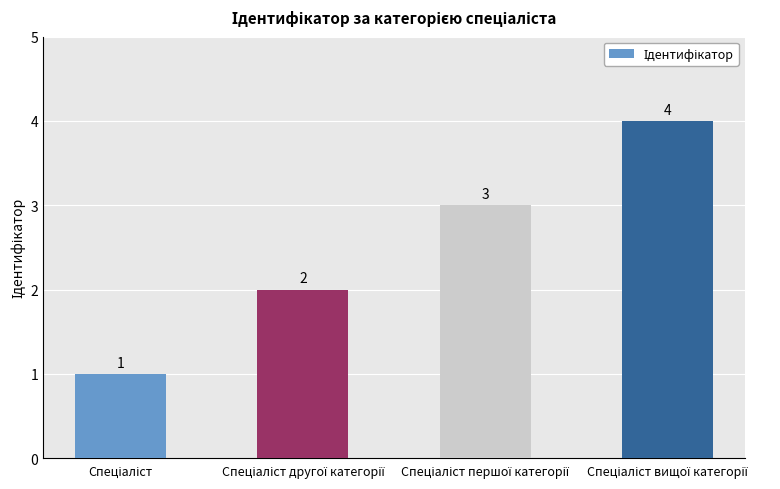

Count the values in the range 2 to 4.

3